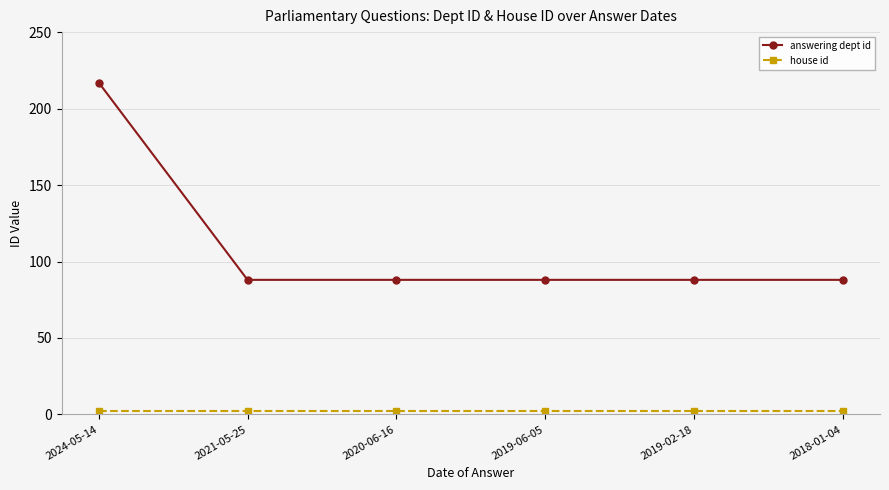

What position from the right is 2019-06-05?

3